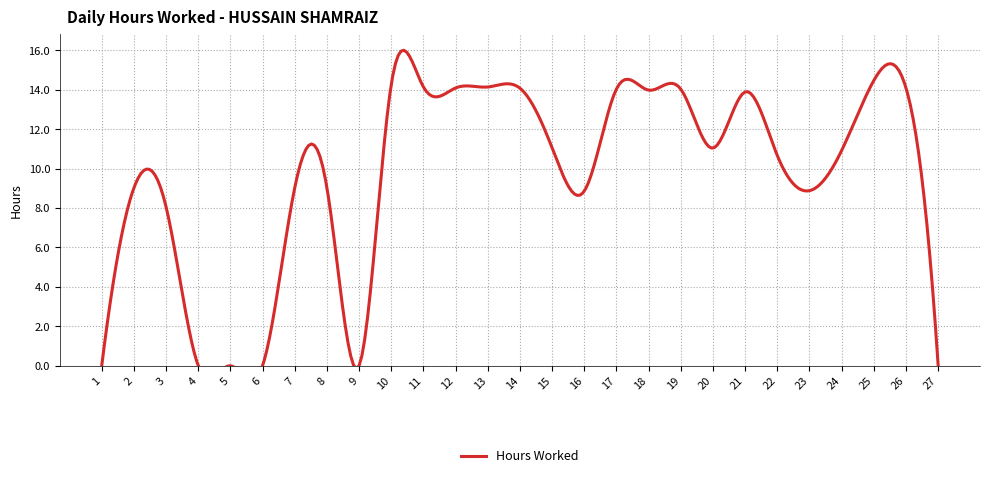

How many values exceed 10?

15